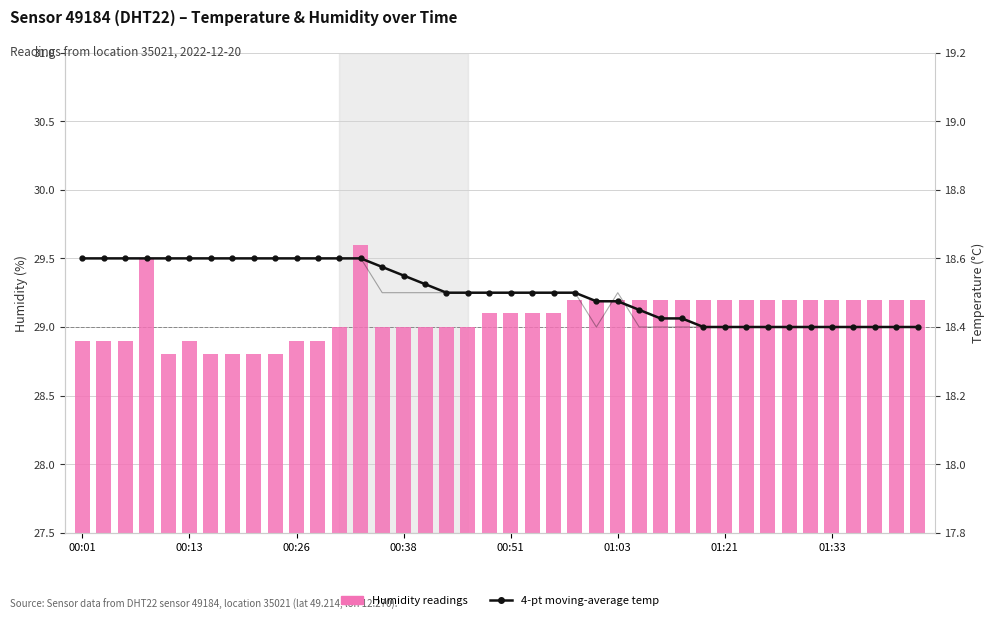

How many Temperature values are between 18 and 19?

40